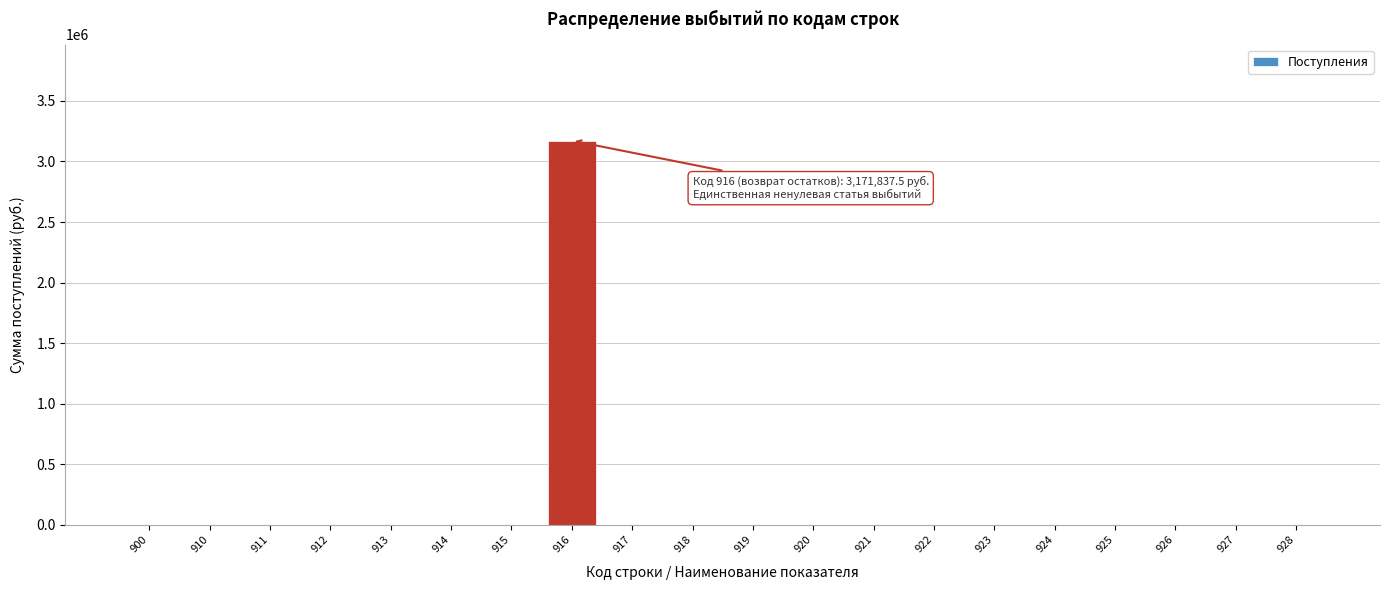

Reading left to right, list all the values displayed in this chart.

900=0.0	910=0.0	911=0.0	912=0.0	913=0.0	914=0.0	915=0.0	916=3171837.5	917=0.0	918=0.0	919=0.0	920=0.0	921=0.0	922=0.0	923=0.0	924=0.0	925=0.0	926=0.0	927=0.0	928=0.0